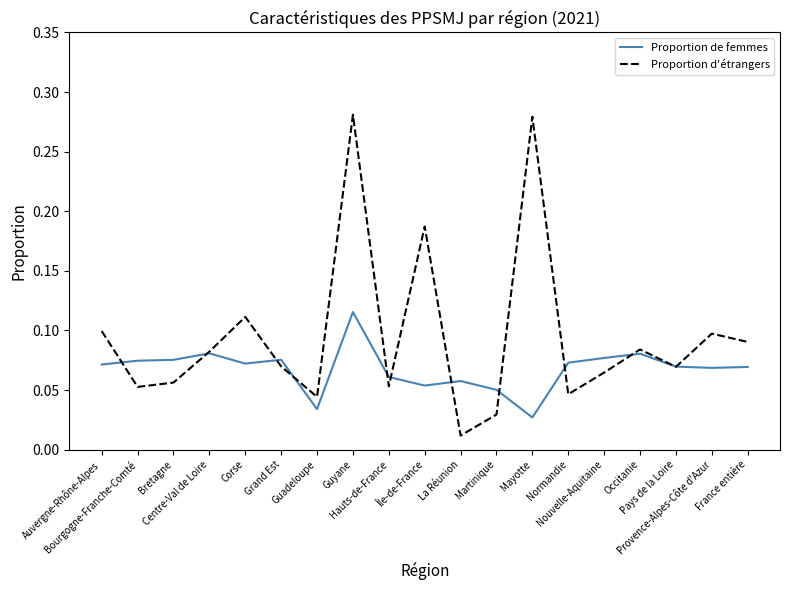

Which series has the widest spread of values?

Proportion d'étrangers